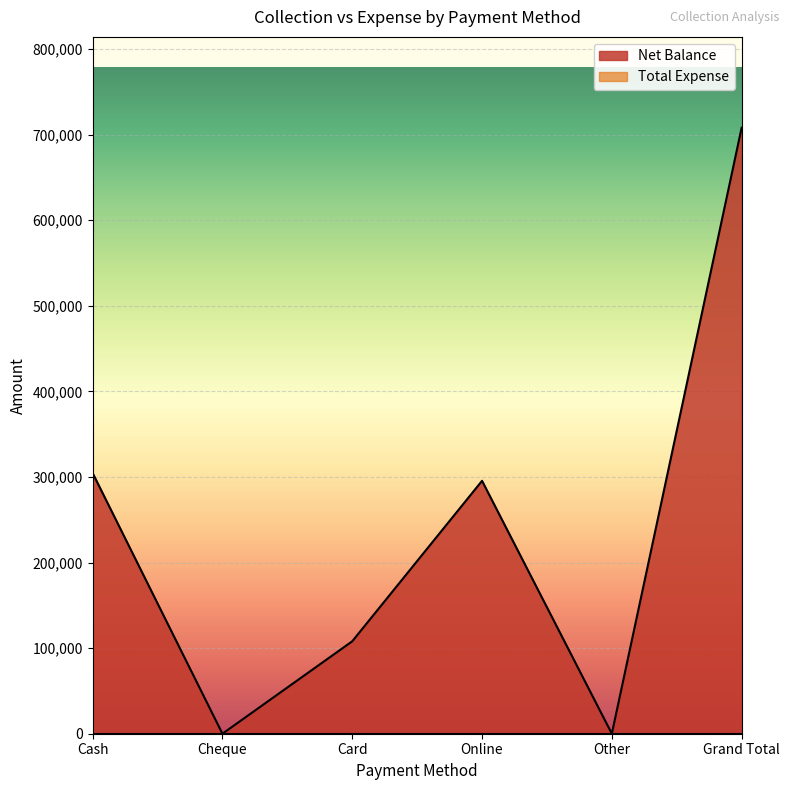

How many values are below 295500?

3